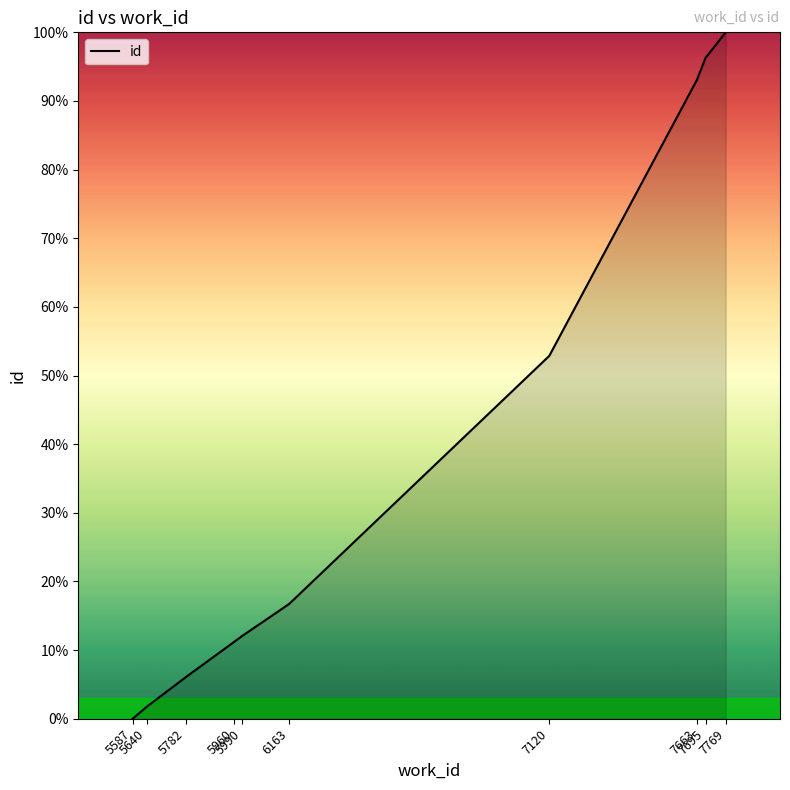

Reading left to right, what are all the values shown in this chart?

0.0	1.8	6.0	11.2	12.1	16.7	52.9	93.1	96.3	100.0